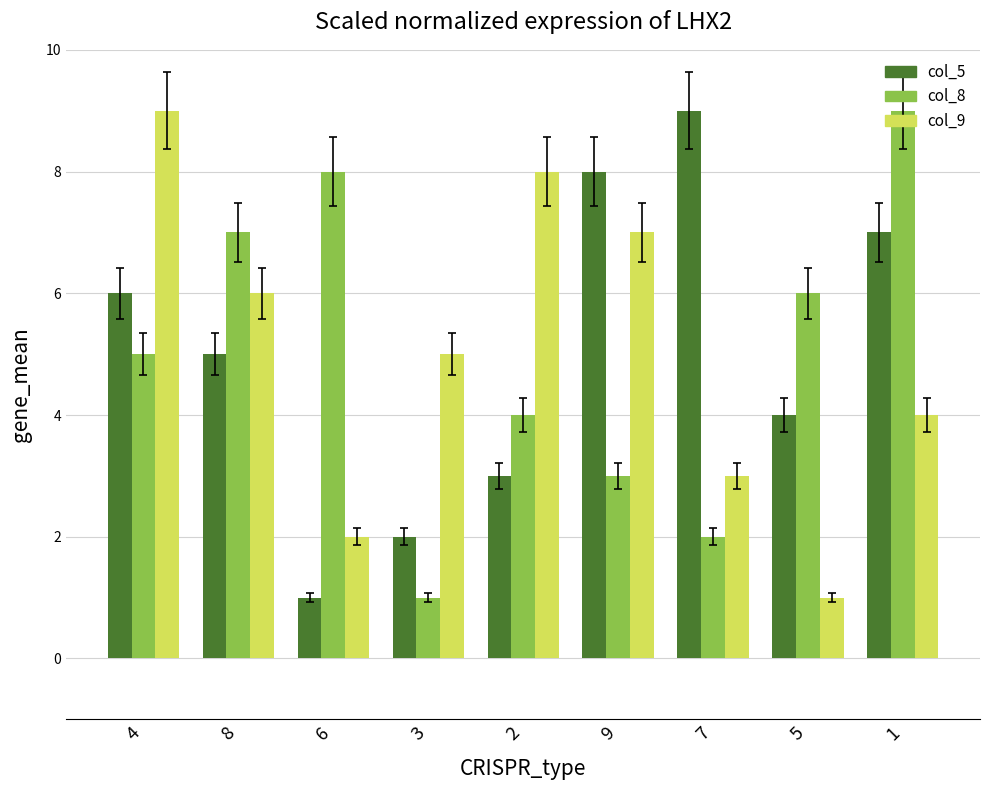

Where does the col_9 series first go above 5?

4